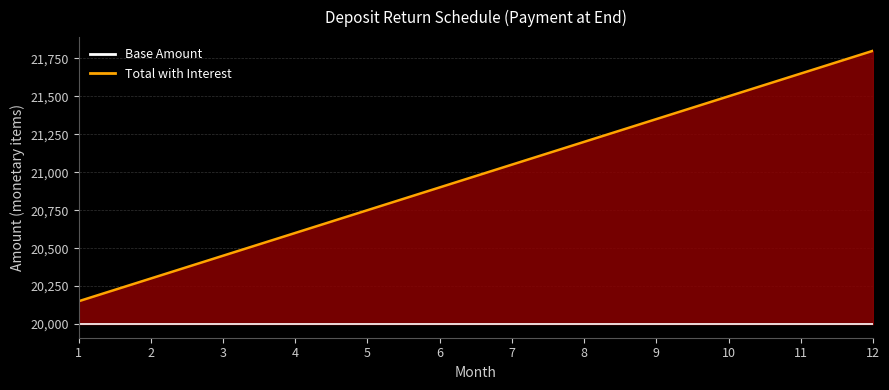

List the series in order of their overall mean, highest first.

Total with Interest, Base Amount